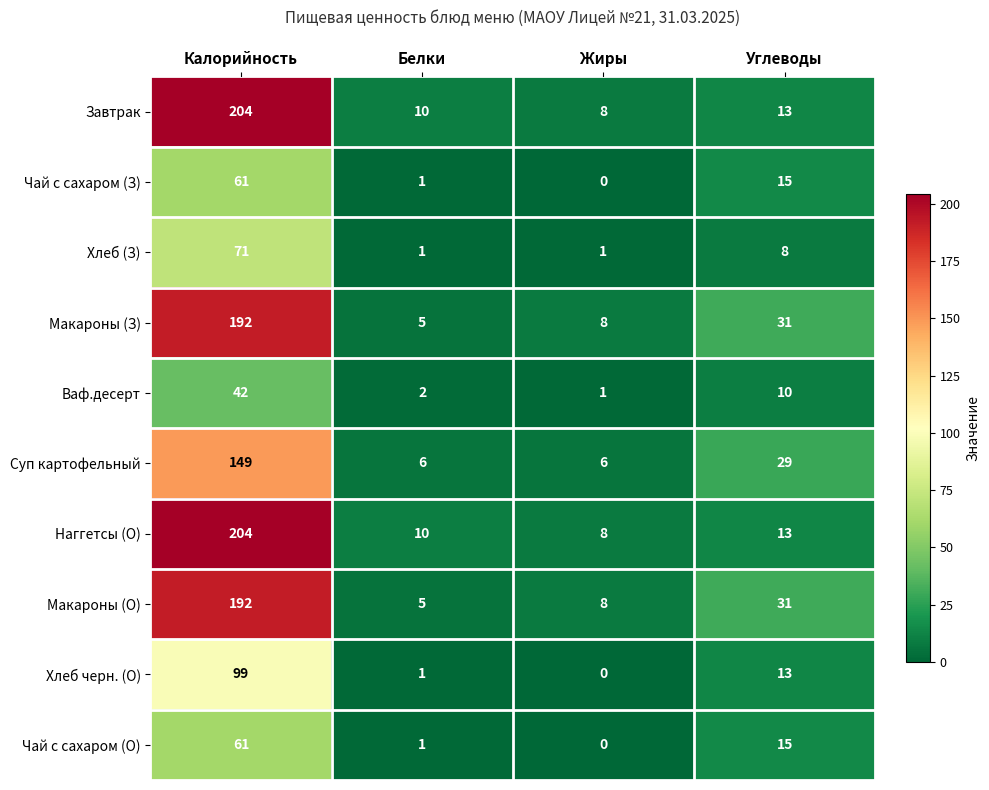

The value of Наггетсы (О) at Углеводы is 13. True or false?

True